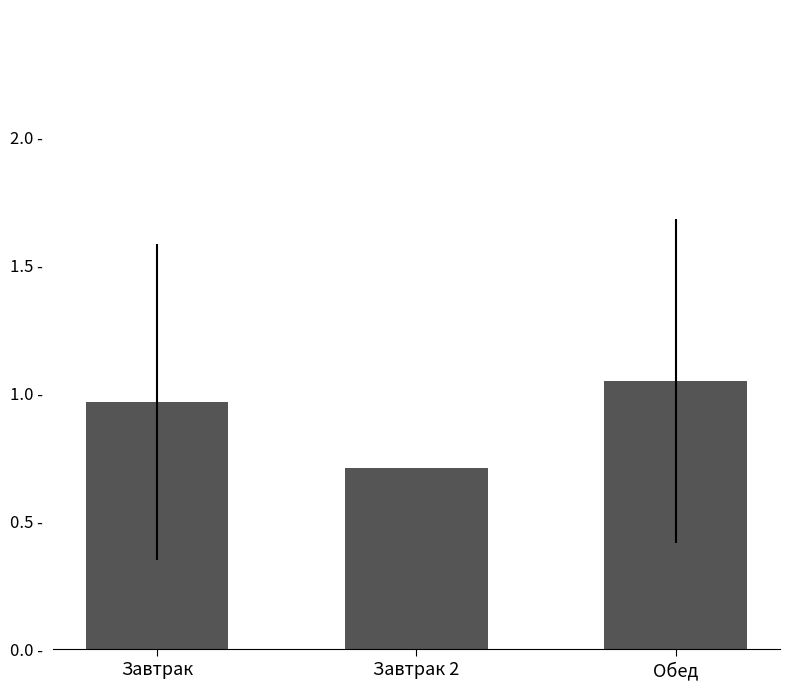

At which label is the value closest to 0?

Завтрак 2